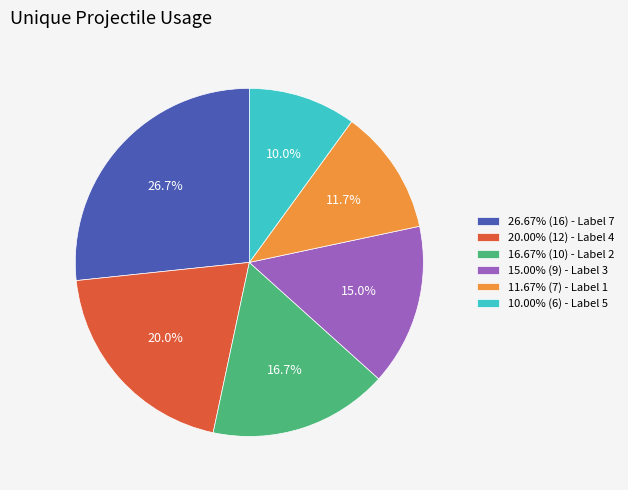

Approximately how many times larger is the value at 15.00% (9) - Label 3 compared to 16.67% (10) - Label 2?

0.9